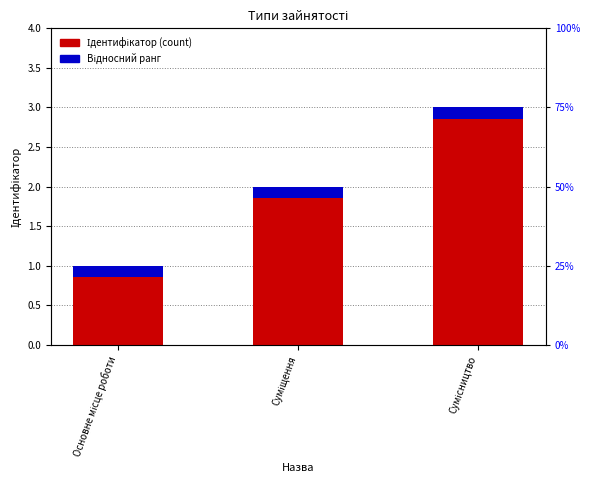

Count the number of values greater than 2.

1